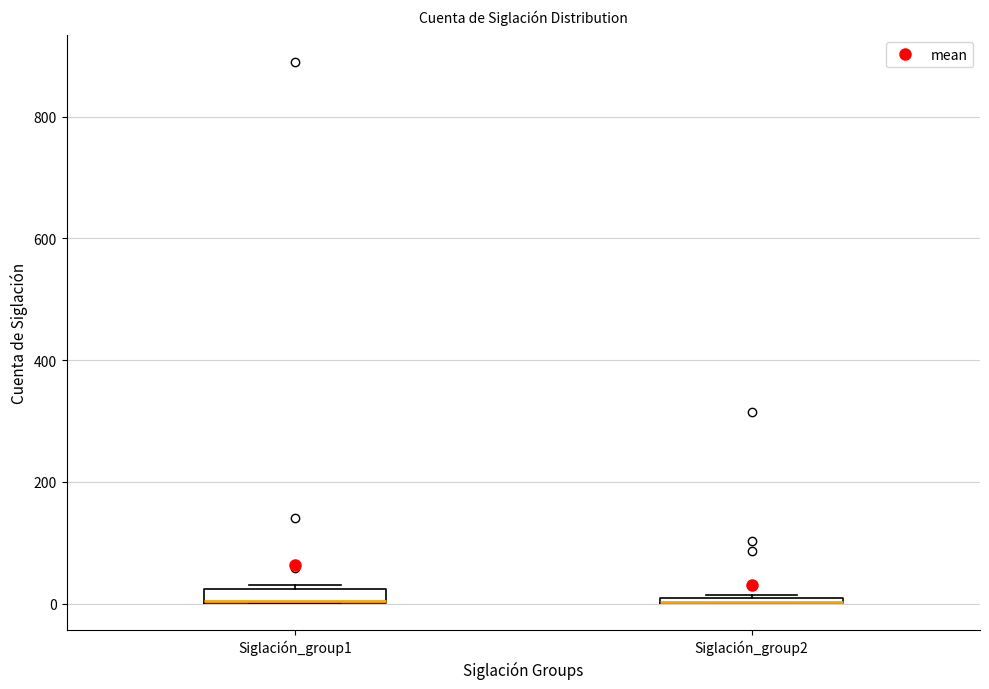

Where is the lower edge of the box for Siglación_group2 on the y-axis? The values are not printed on the chart, so give them approximately, as read against the axis.

0